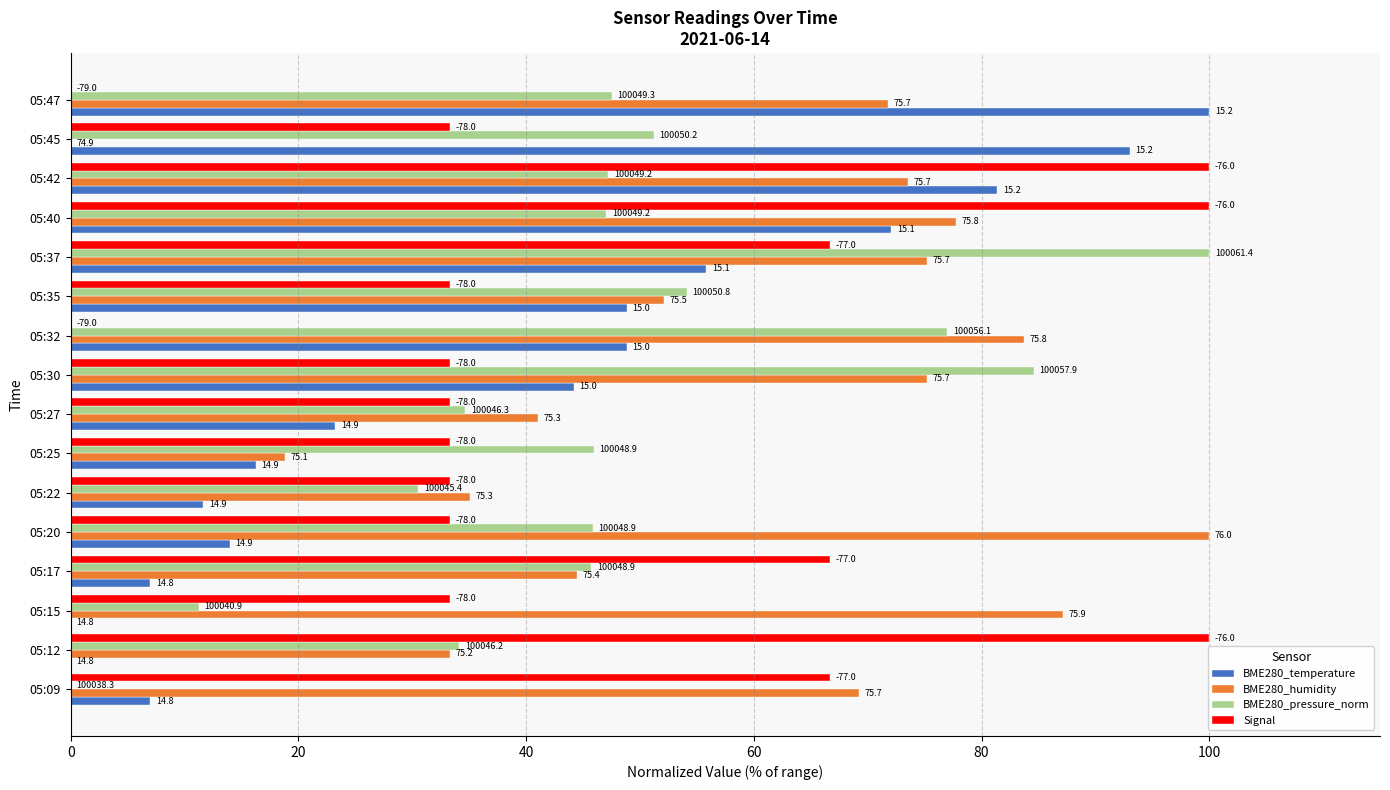

What is the average value of the Signal series?

47.9